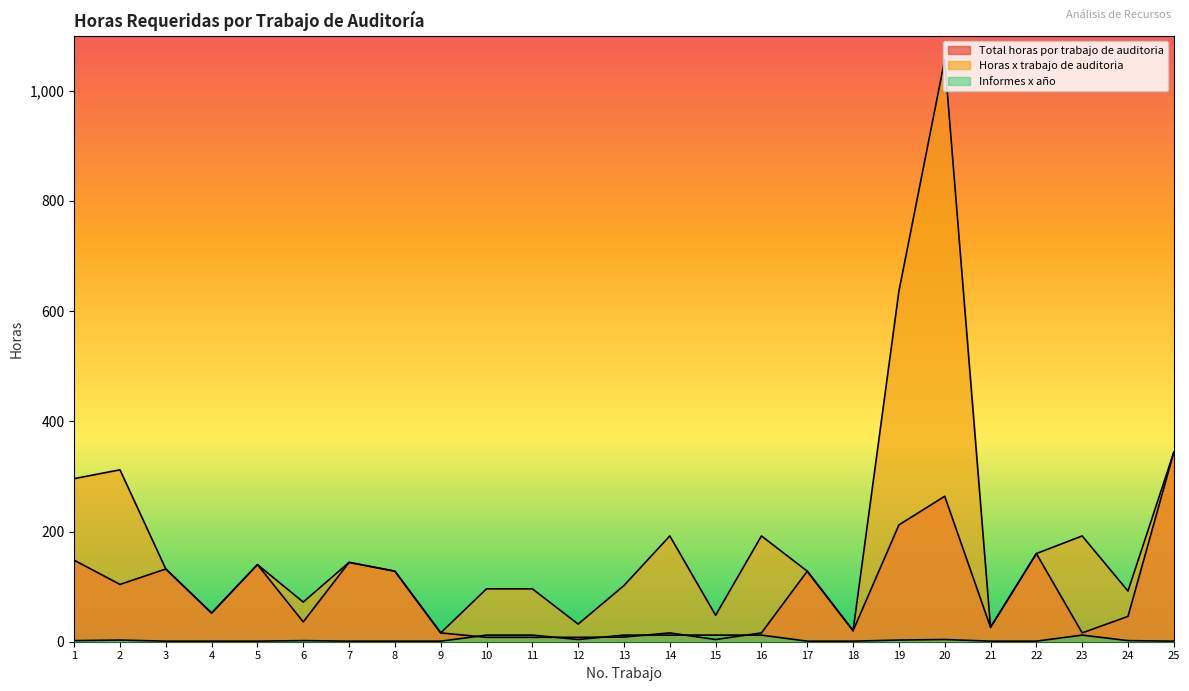

True or false: Total horas por trabajo de auditoria has more than 2 interior local peaks.

True